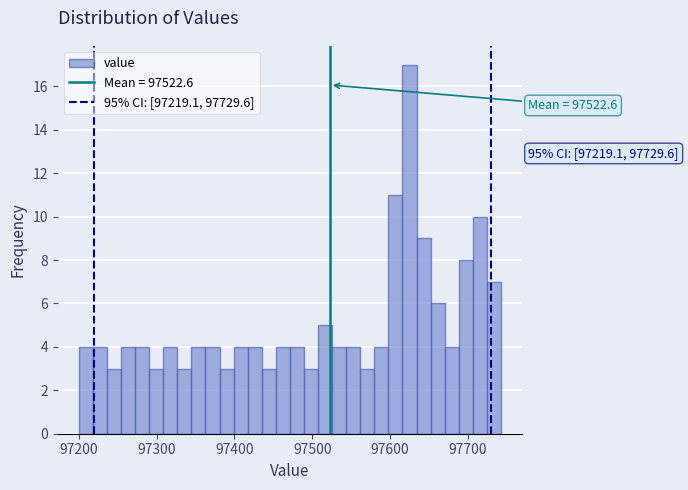

Read against the x-axis, roughly where is the centre of the tallest bar?

97620